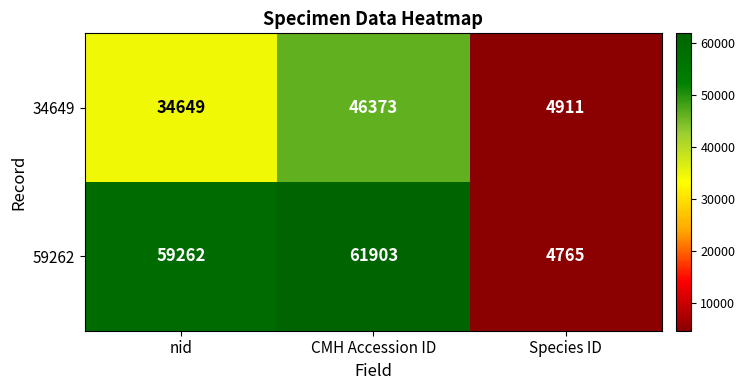

Which label corresponds to the smallest value in the chart?

Species ID